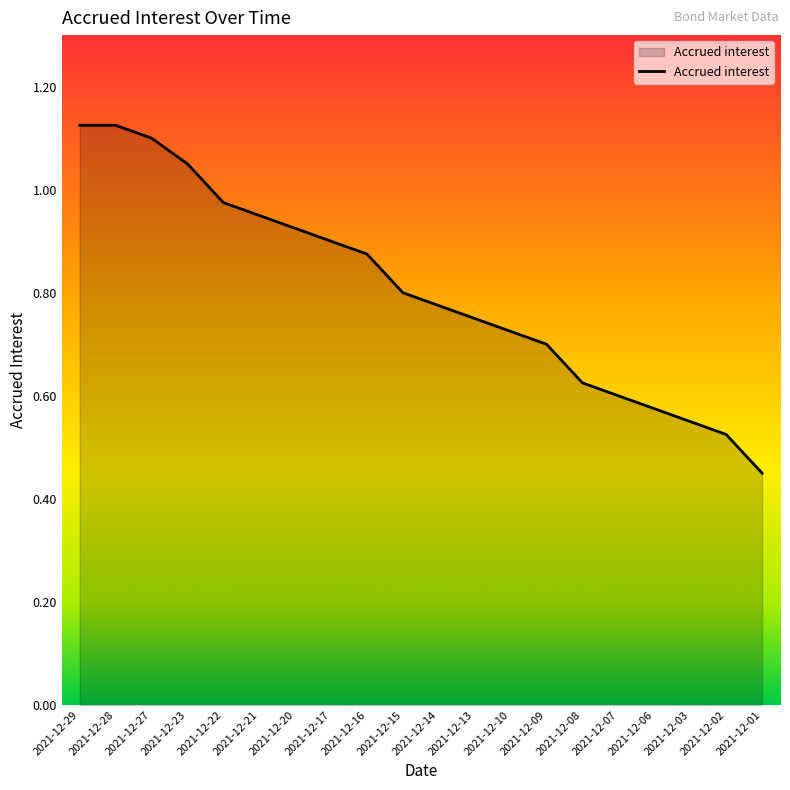

At which category does the chart reach its minimum across all series?

2021-12-01